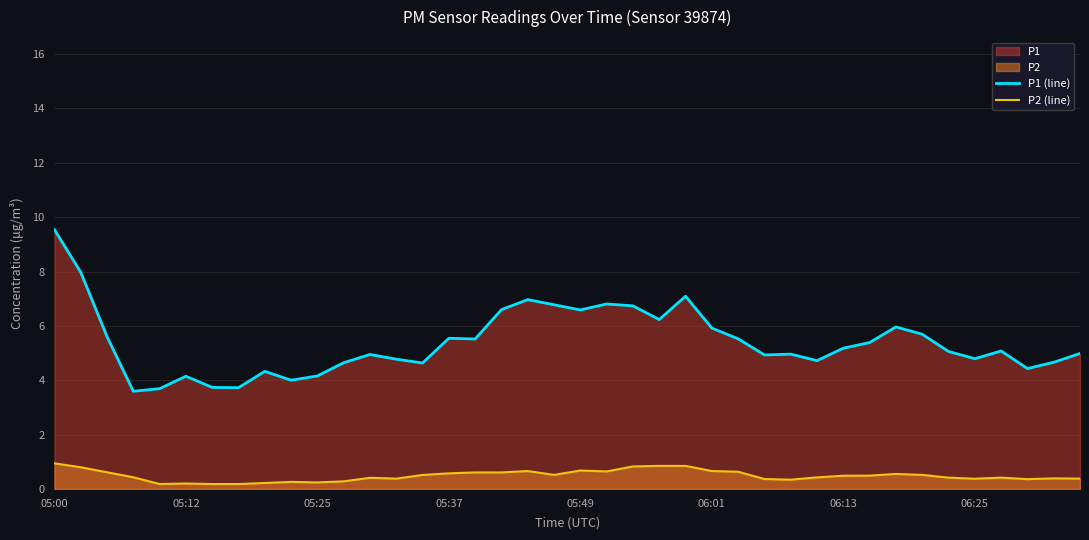

Is it true that P2 (line) equals 0.5 at 06:13?

True